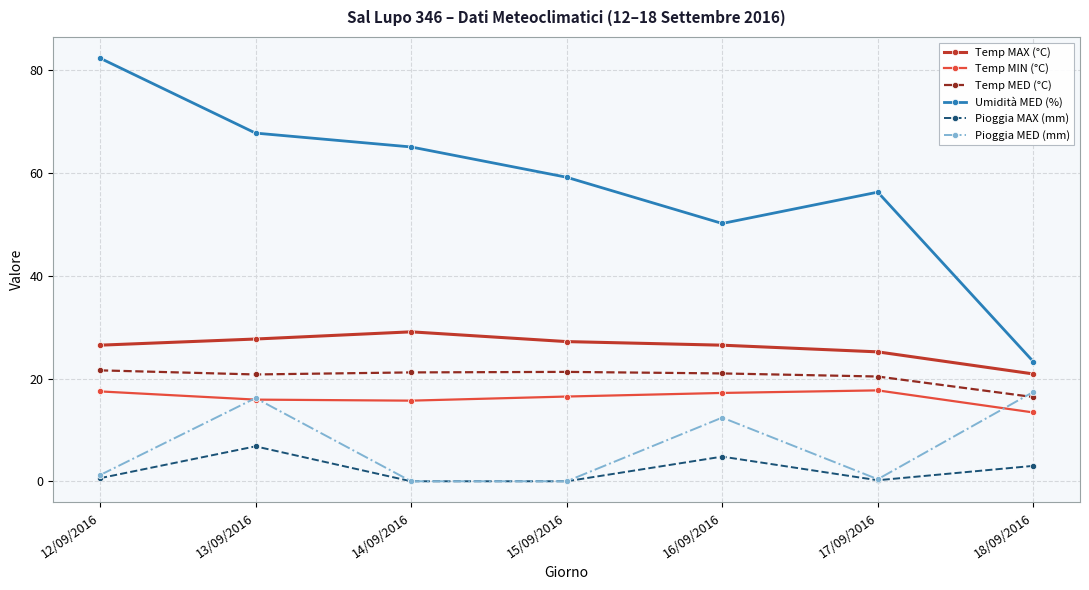

What is the maximum value shown in the chart?

82.4